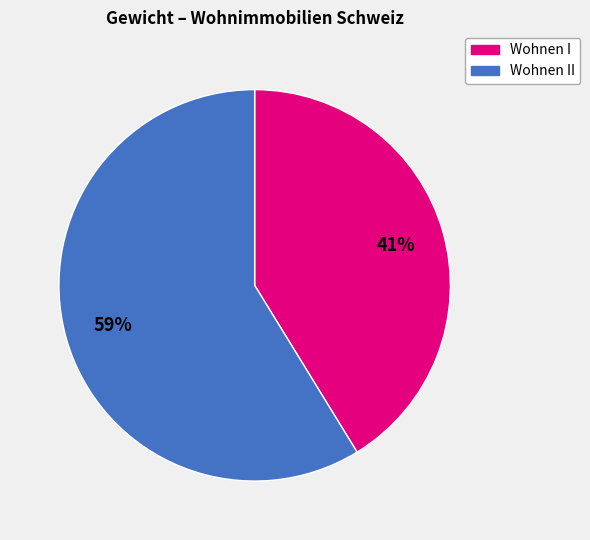

Is there any slice that represents more than half of the pie?

Yes